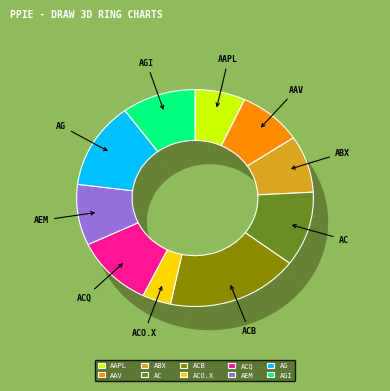

Does any single category account for the majority?

No